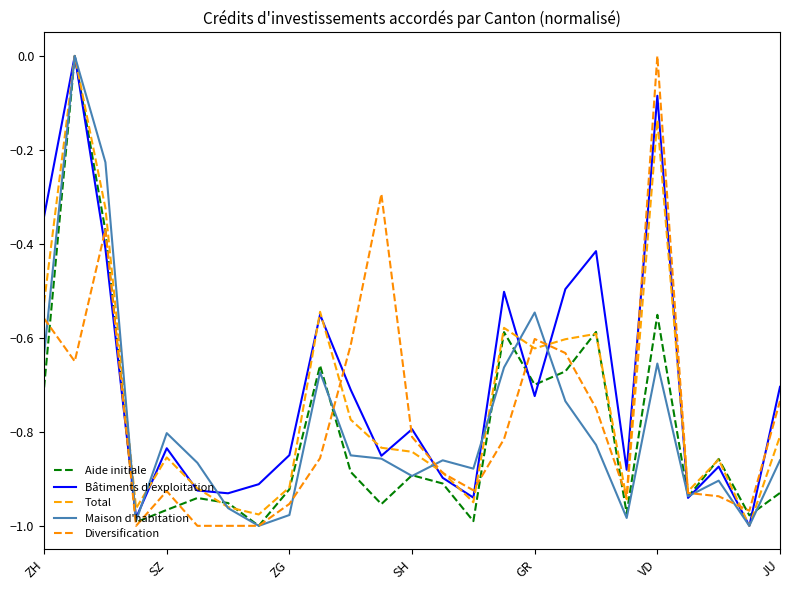

What is the value of the Aide initiale point at the 24th from the left?

-1.0